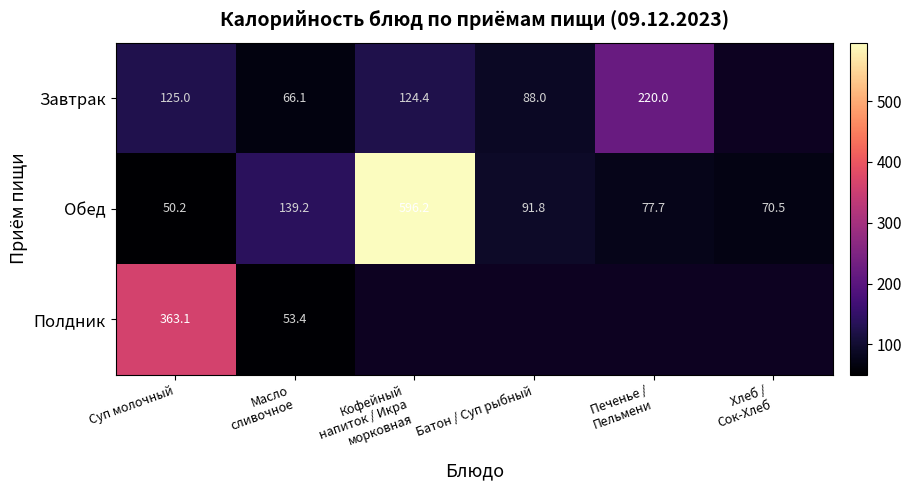

At which label does Обед reach its minimum?

Суп молочный